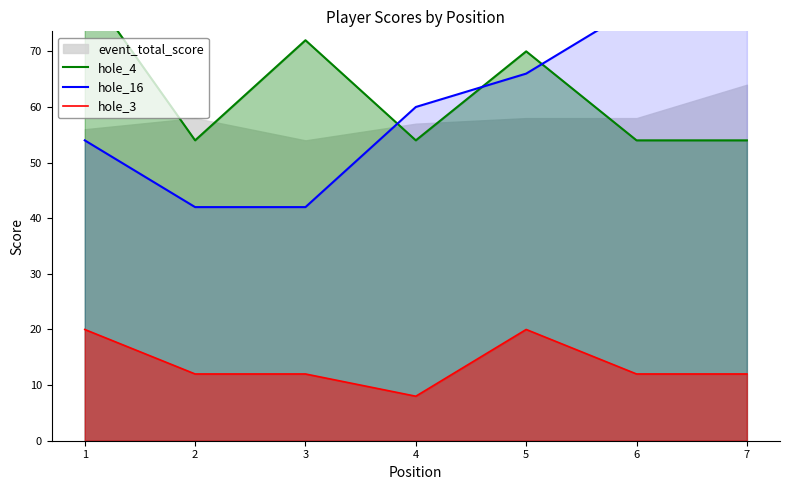

Rank the series at 2 from highest to lowest value.

hole_4, hole_16, hole_3